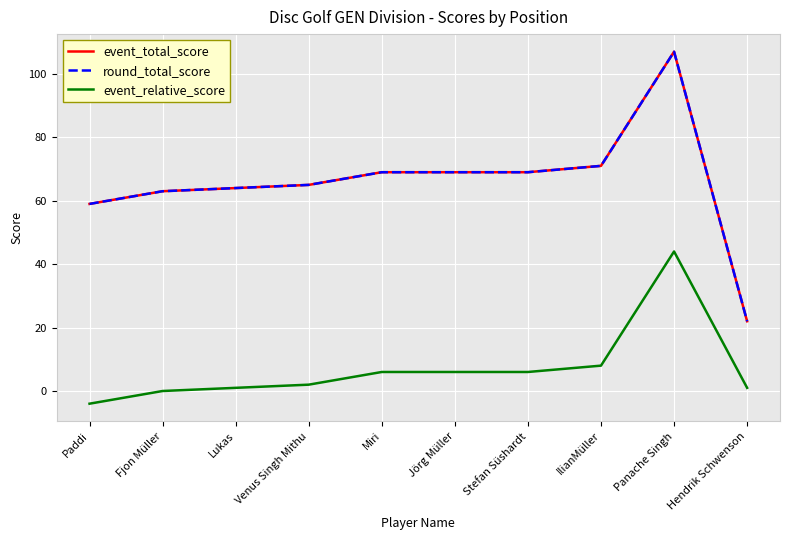

Does the chart have visible grid lines?

Yes